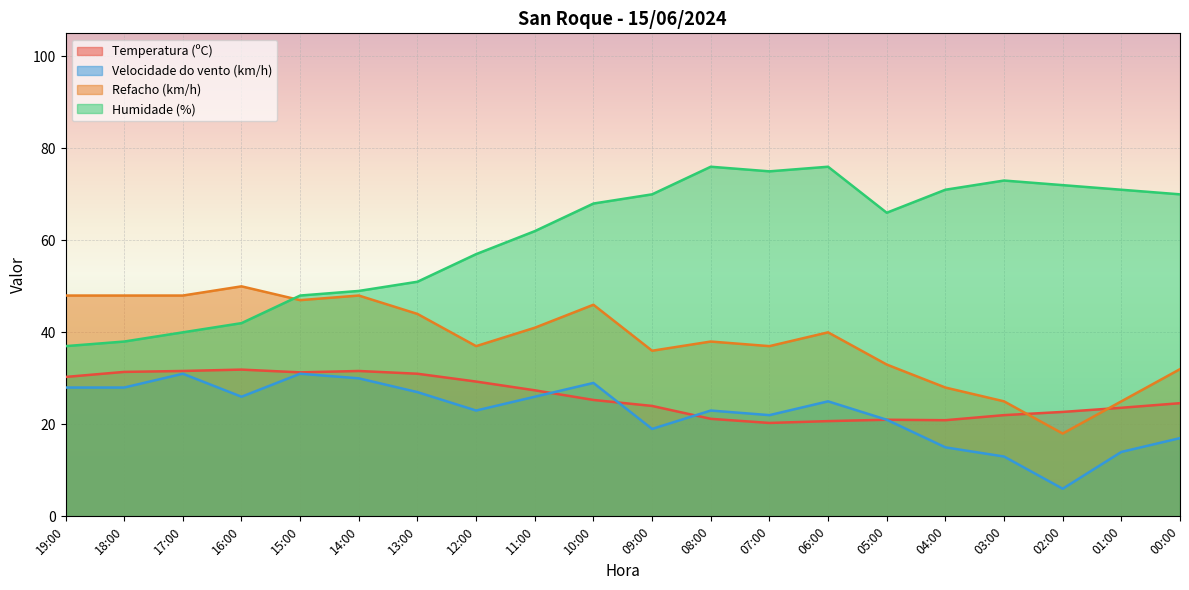

What is the sum of the Refacho (km/h) values at 12:00 and 05:00?

70.0